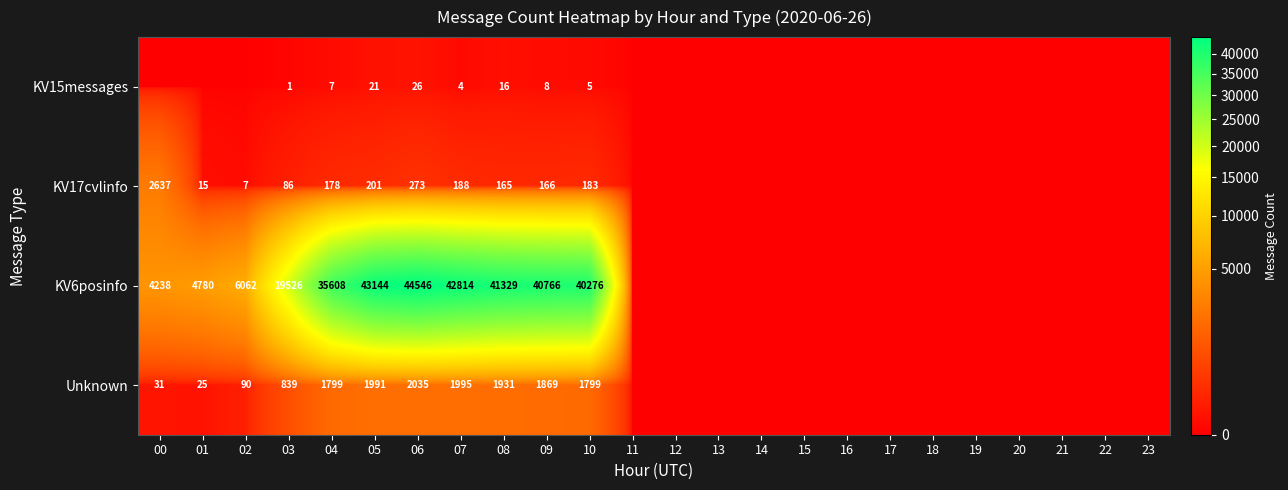

How many series are shown in this chart?

4